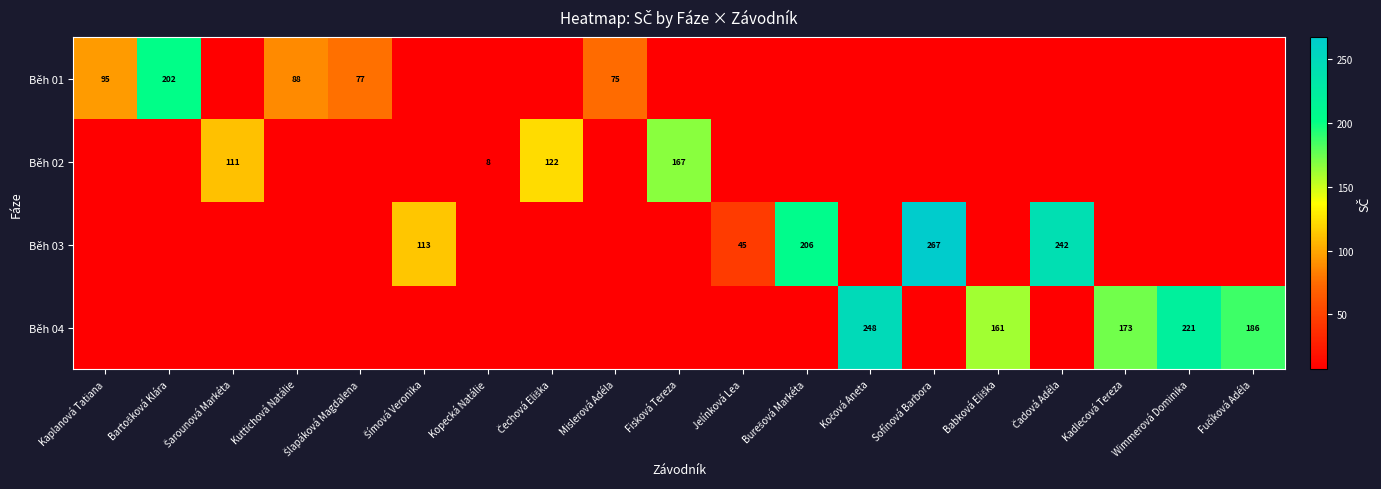

True or false: Běh 03 has a value of 267 at Sofínová Barbora.

True